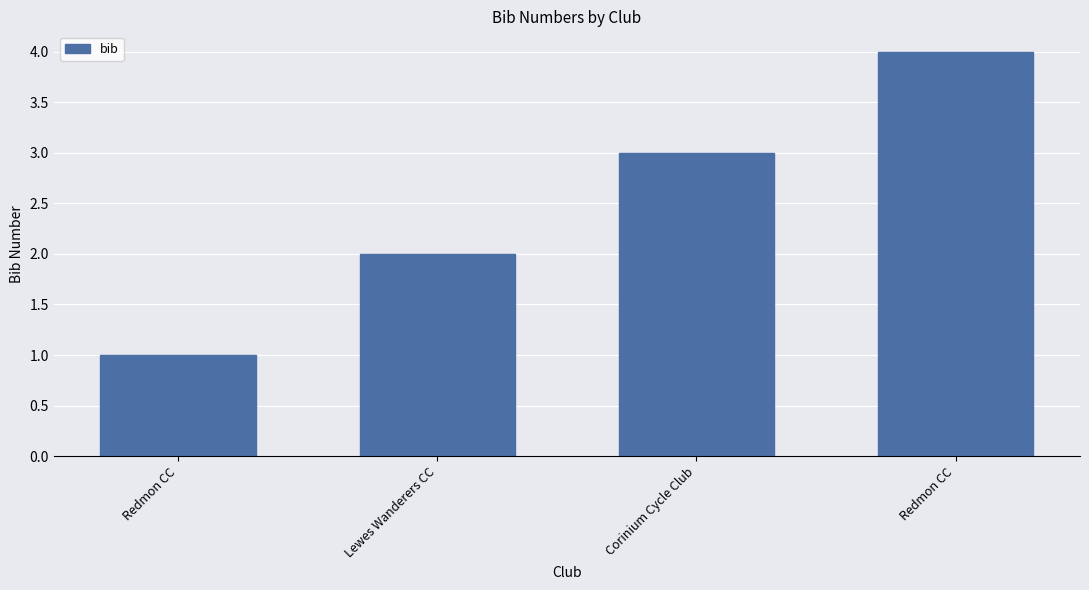

The value at Redmon CC is 7. True or false?

False